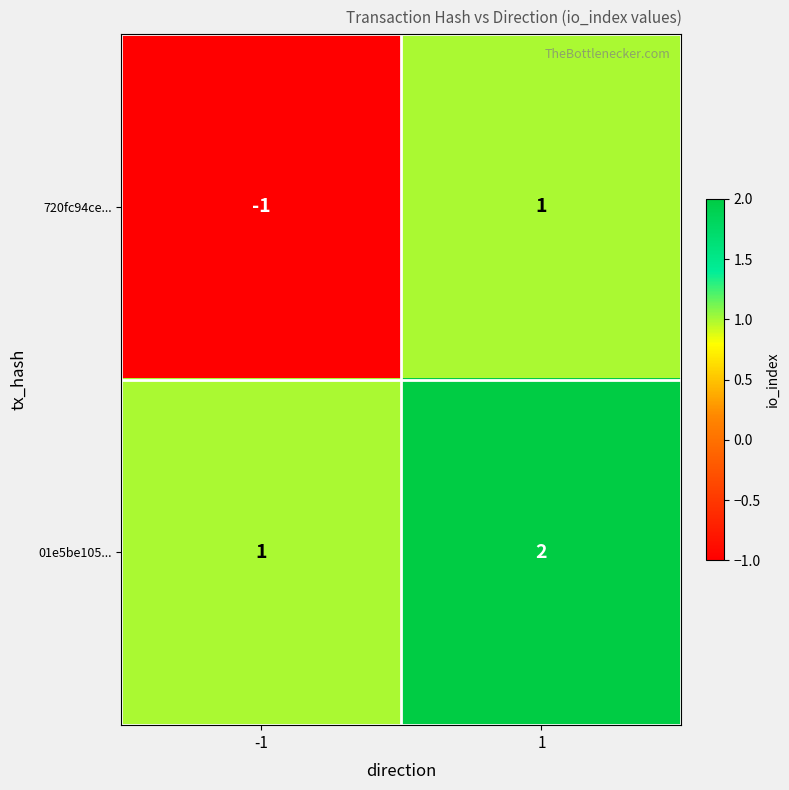

Count the number of data series in this chart.

2